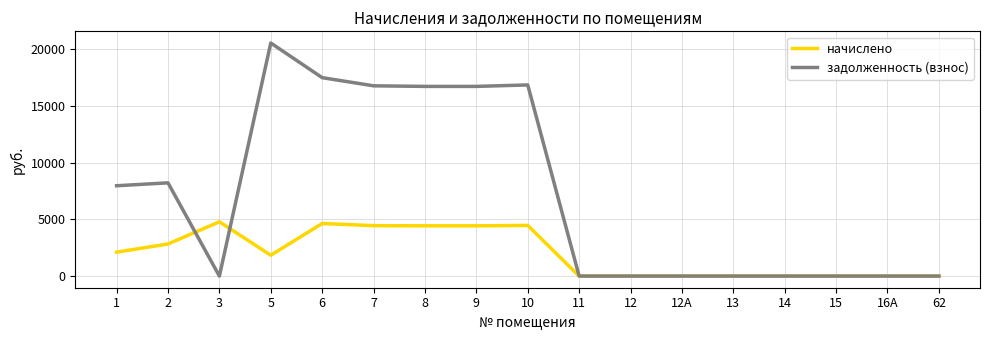

True or false: начислено has a value of 2035.9 at 11.

False